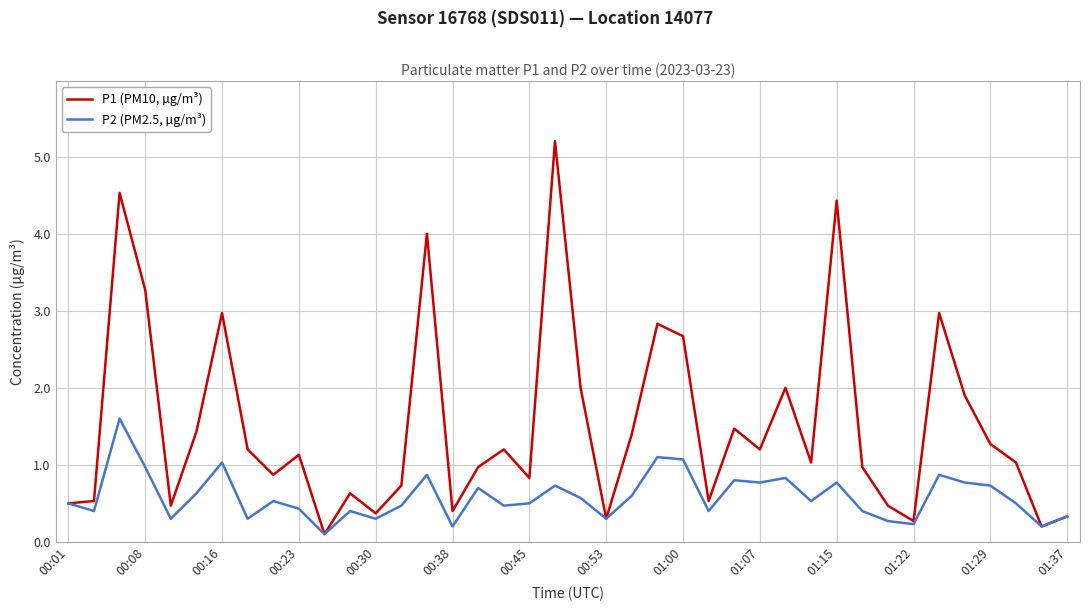

What is the greatest value displayed?

5.2